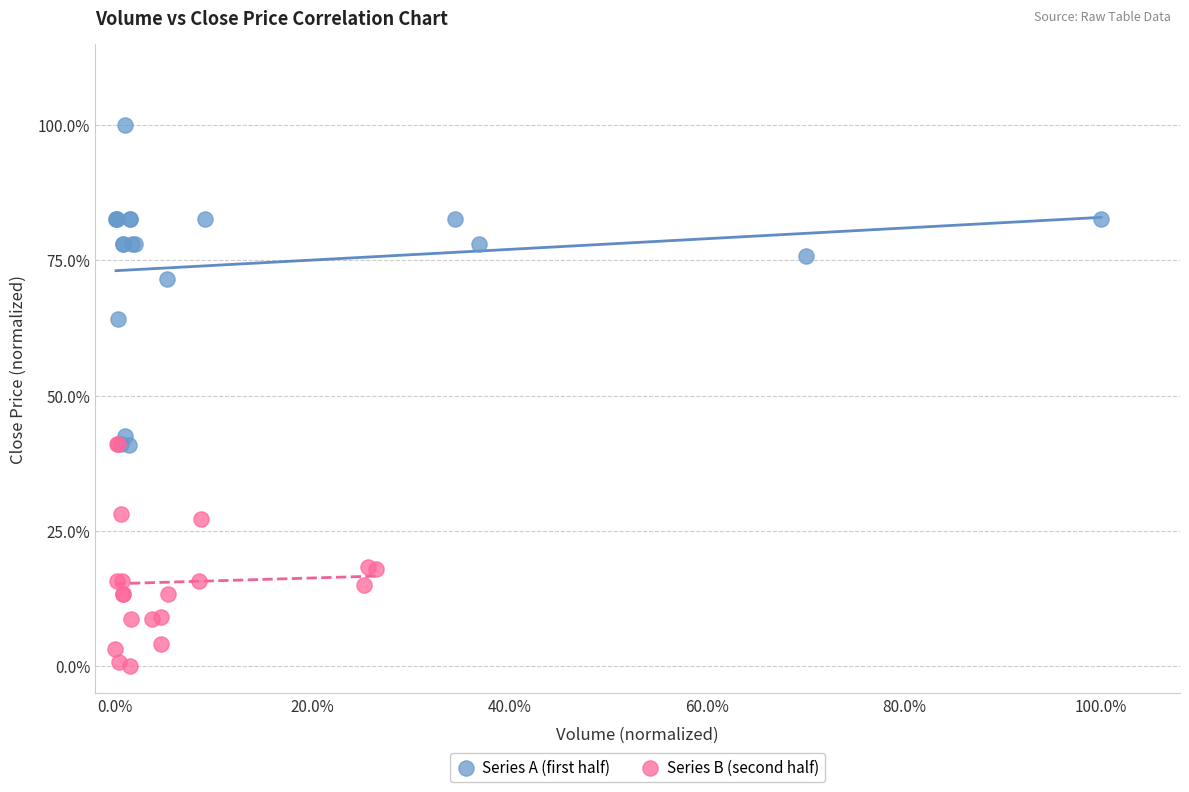

Which series reaches the minimum Y coordinate?

Series B (second half)